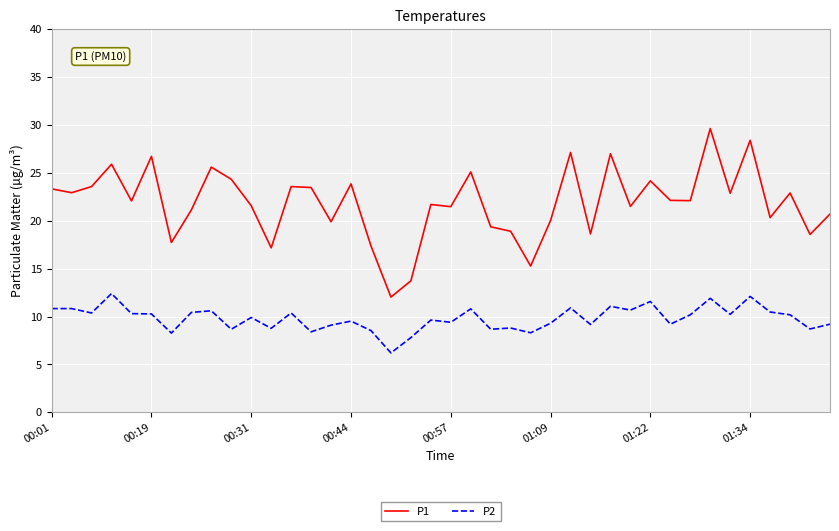

True or false: P1 and P2 cross at least once.

False